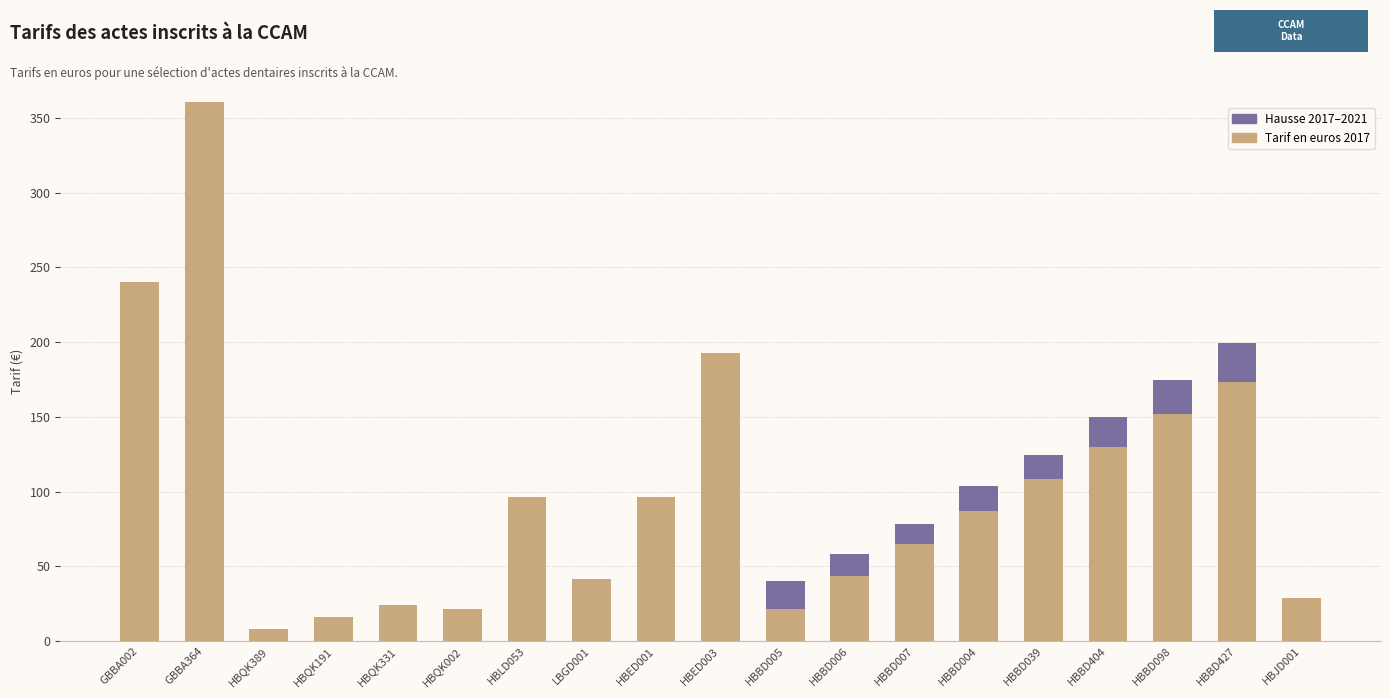

What is the difference between the Tarif en euros 2017 values at HBED003 and HBBD098?

41.0